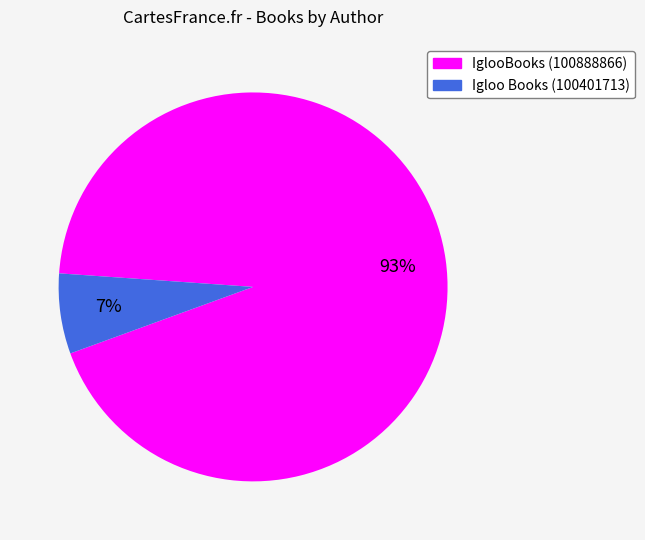

Count the number of slices in the pie.

2